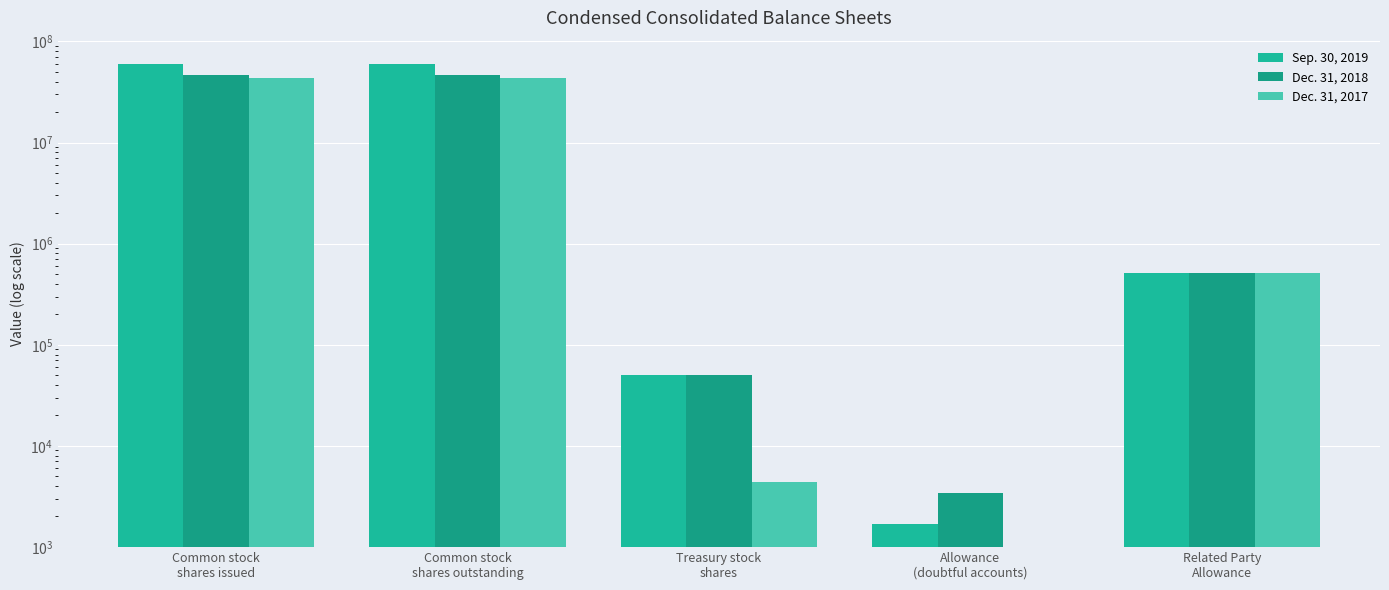

Is the value of Sep. 30, 2019 at Common stock
shares outstanding greater than the value of Dec. 31, 2017 at Common stock
shares issued?

Yes